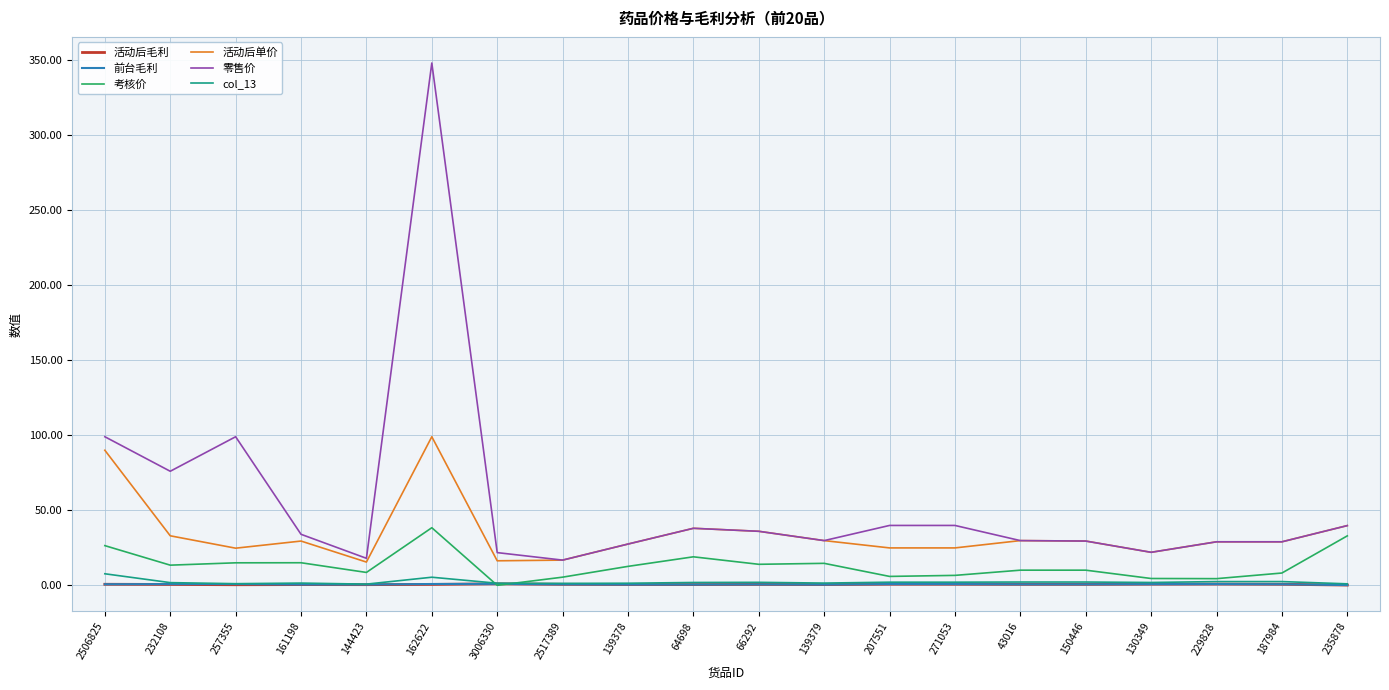

Which series has the widest spread of values?

零售价